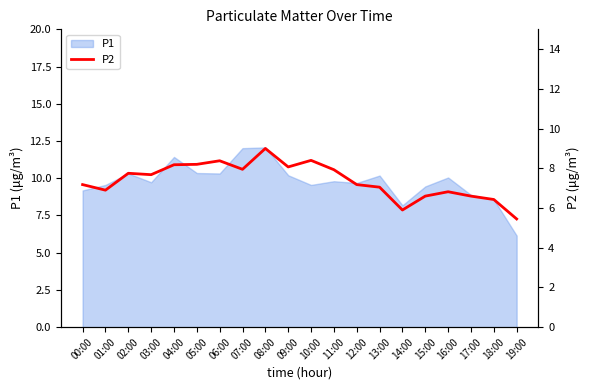

Between 15:00 and 17:00, which is larger?

15:00